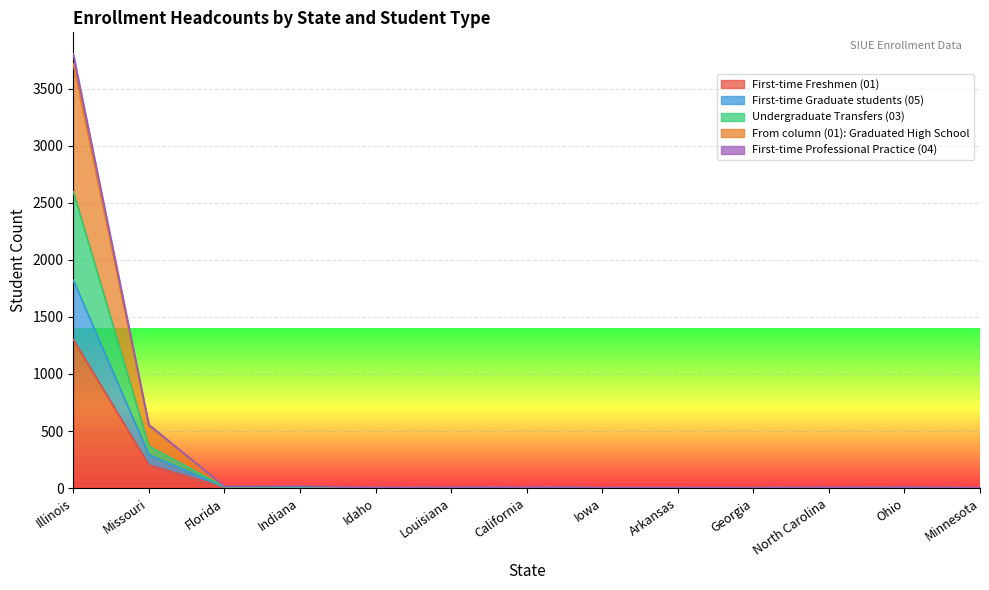

How many distinct data groups are displayed?

5